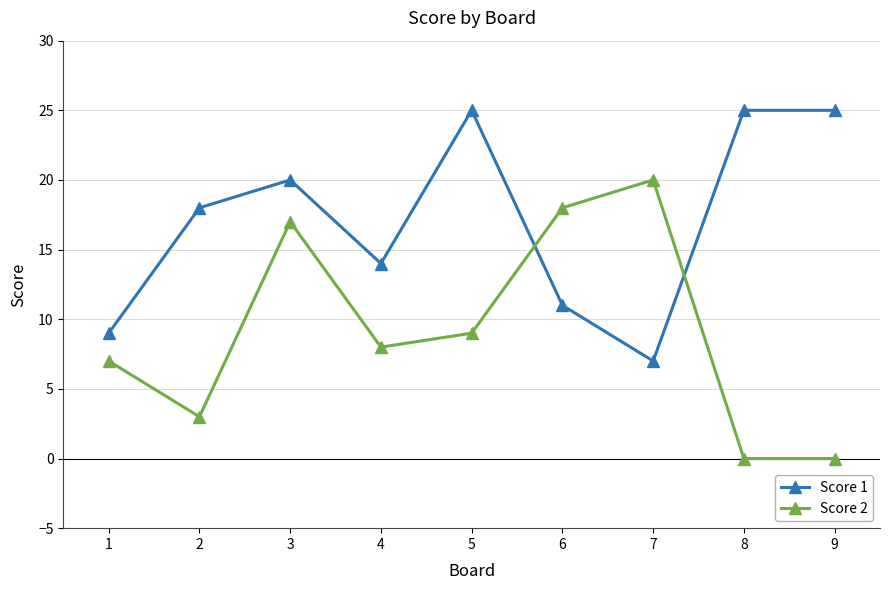

The value of Score 1 at 6 is 16. True or false?

False